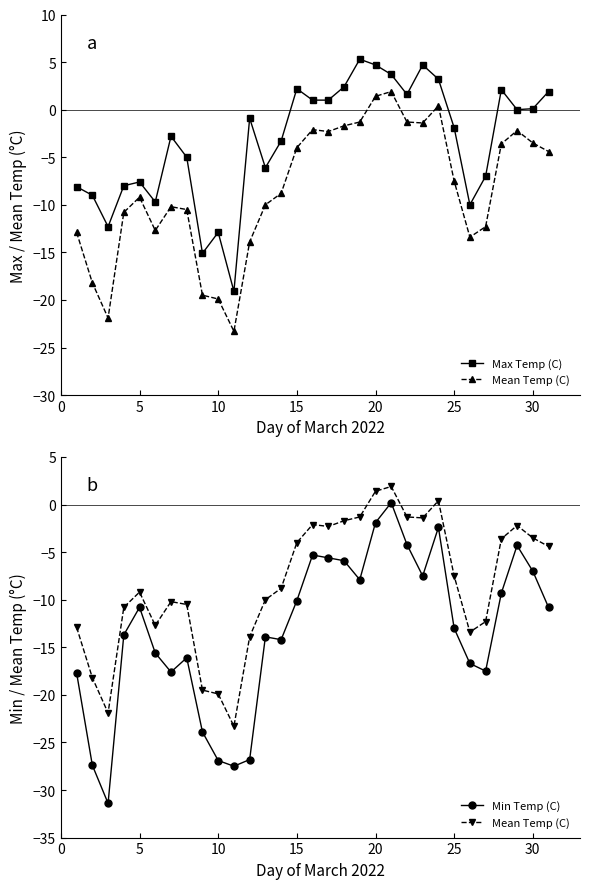

How many interior local valleys does the Max Temp (C) series have?

8